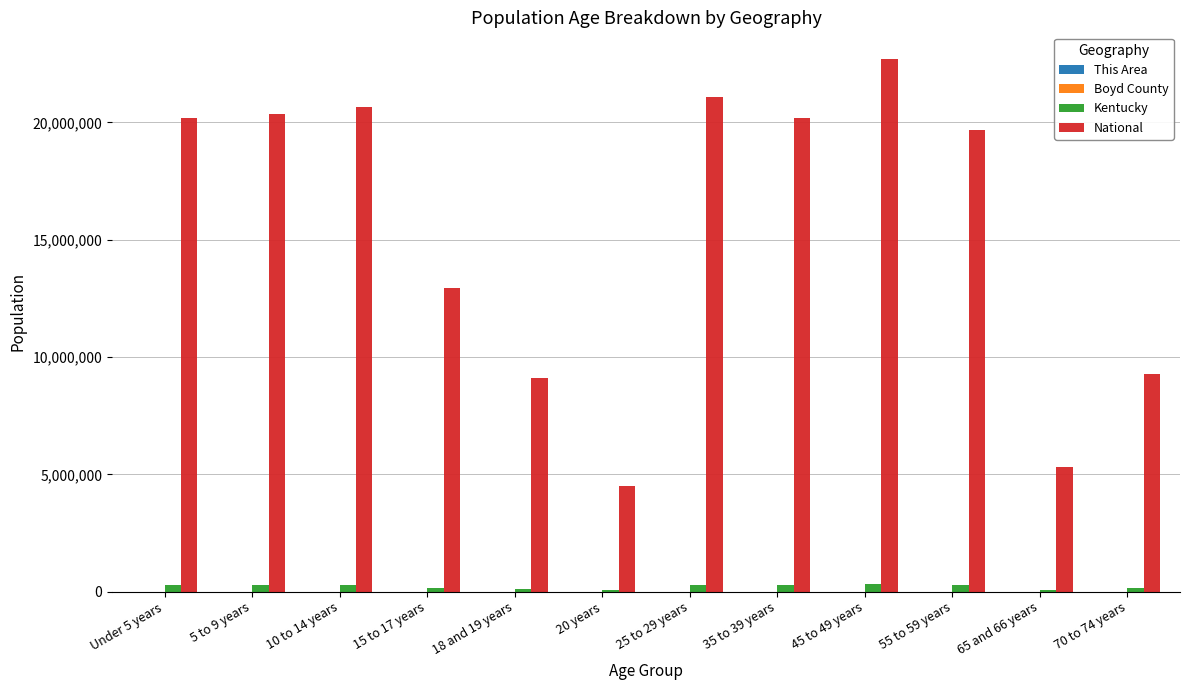

What is the sum of all National values?

186039640